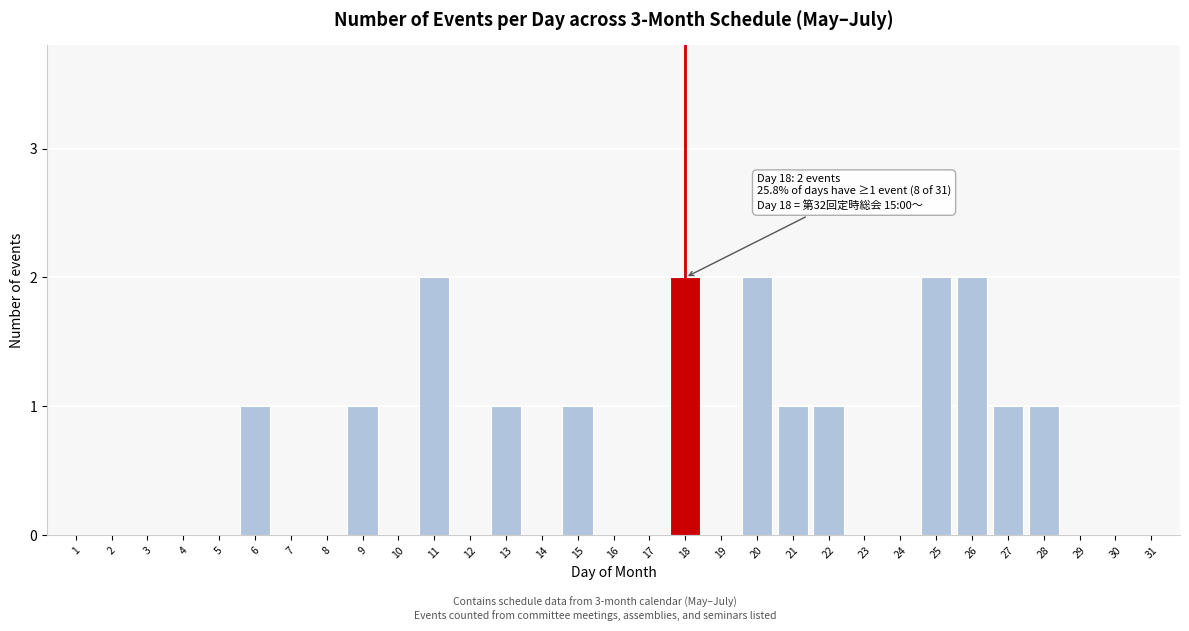

What is the ratio of the value at 6 to the value at 28?

1.0